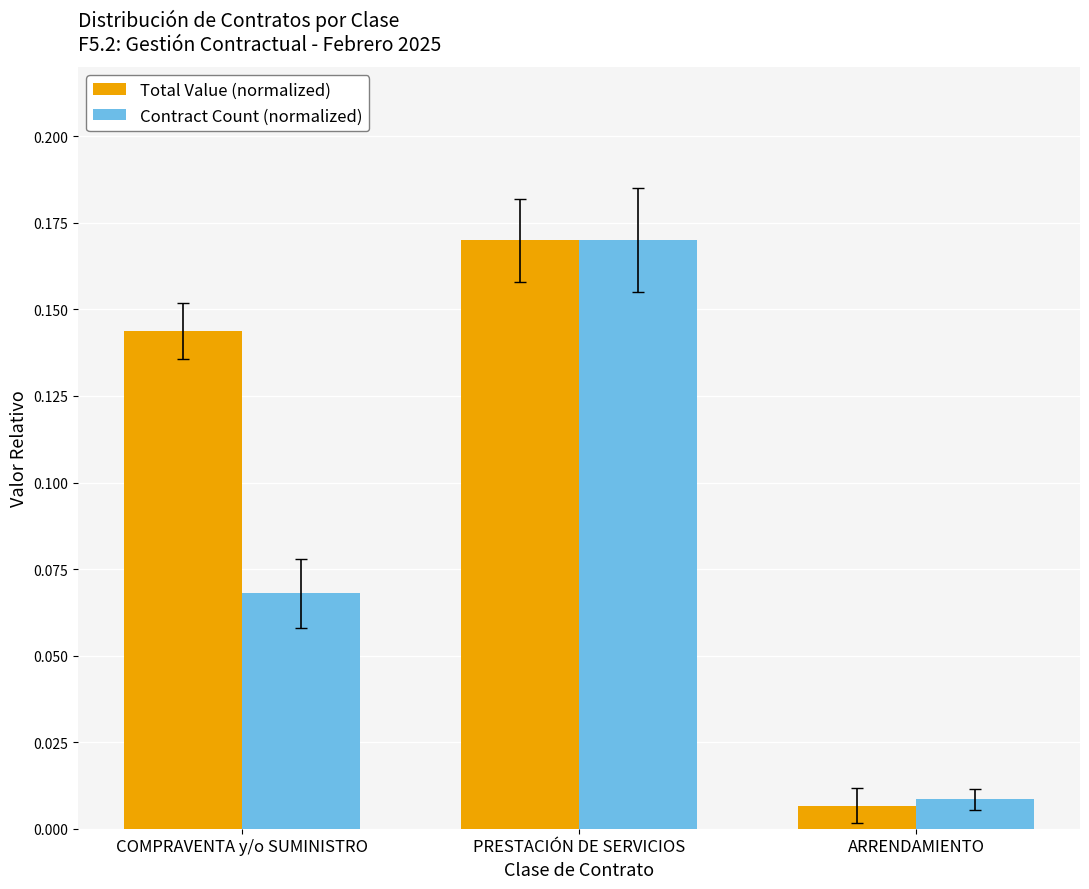

What are all the series names shown in the legend?

Total Value (normalized), Contract Count (normalized)